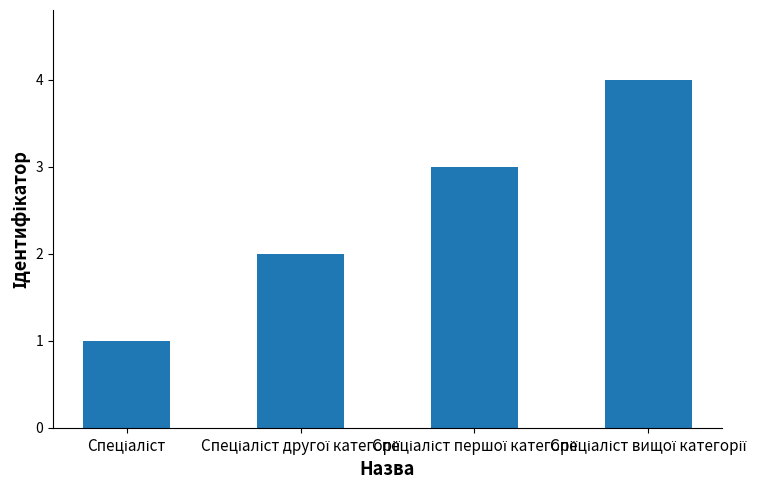

What is the maximum value shown in the chart?

4